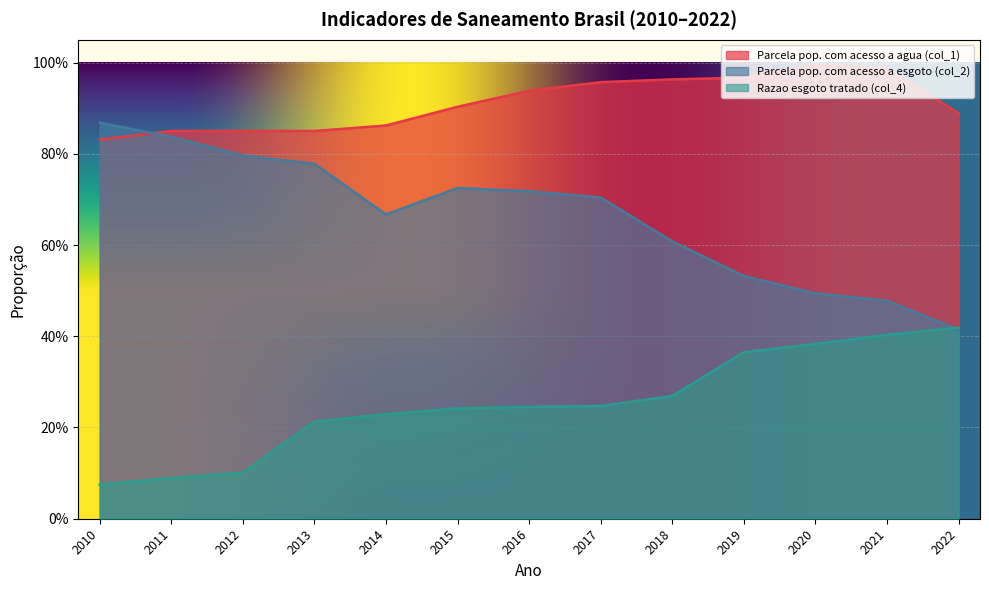

Is it true that Parcela pop. com acesso a agua (col_1) equals 0.4 at 2011?

False